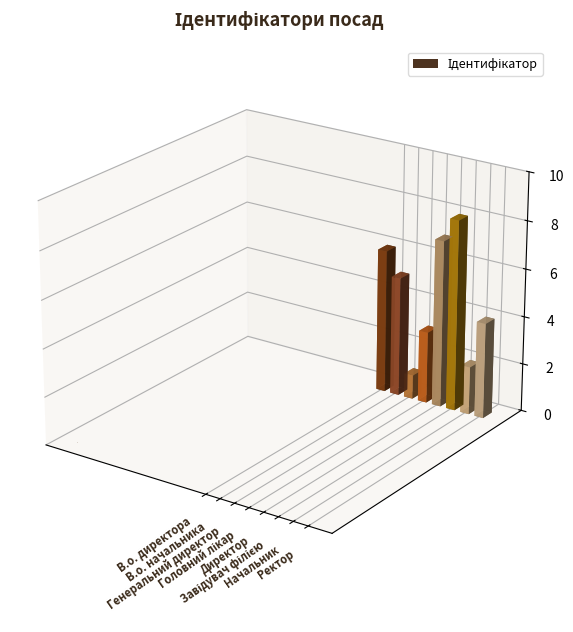

What is the change in value from Начальник to Ректор?

+2